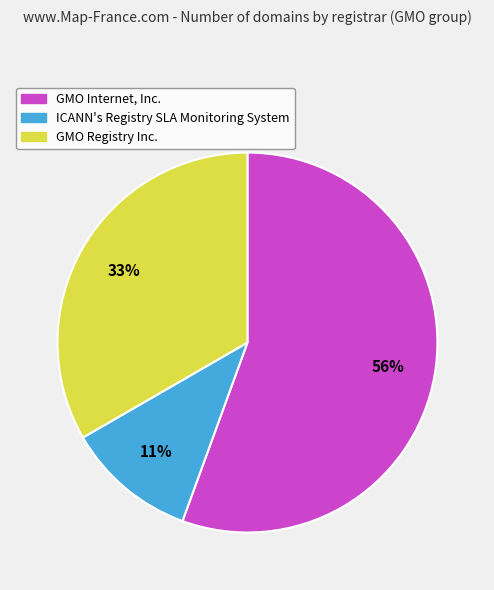

Rank the categories by value from lowest to highest.

ICANN's Registry SLA Monitoring System, GMO Registry Inc., GMO Internet, Inc.